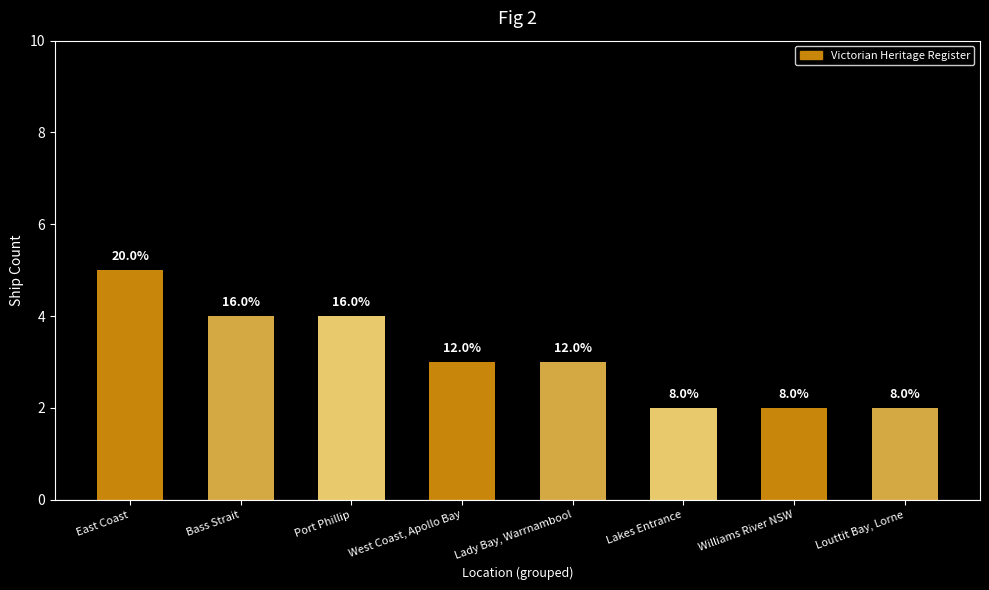

What is the minimum value shown in the chart?

2